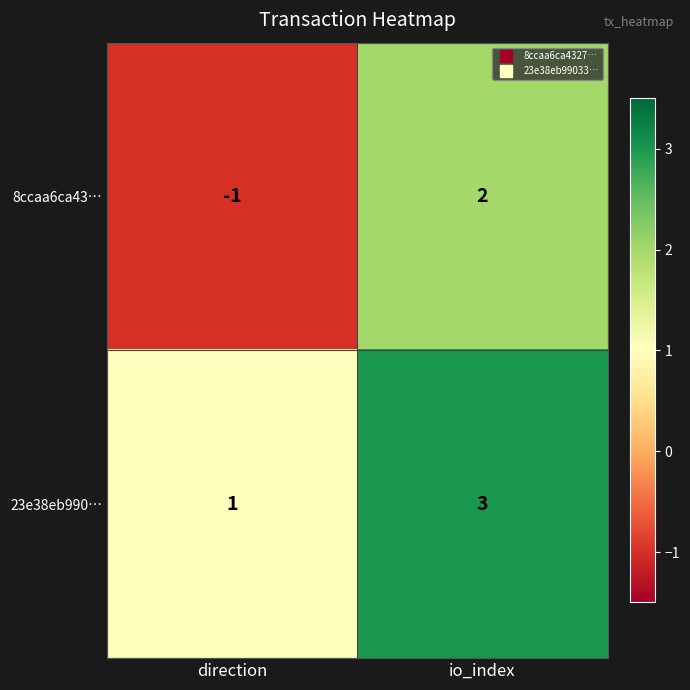

The value of 23e38eb990… at io_index is 2. True or false?

False